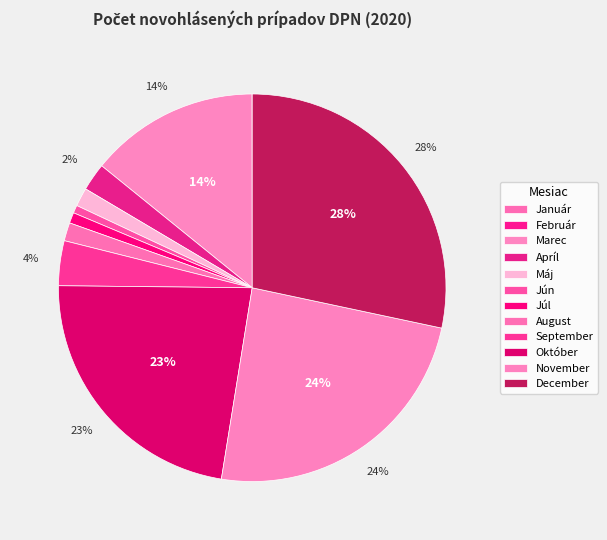

To the nearest percent, what percentage of the pie is November?

24%